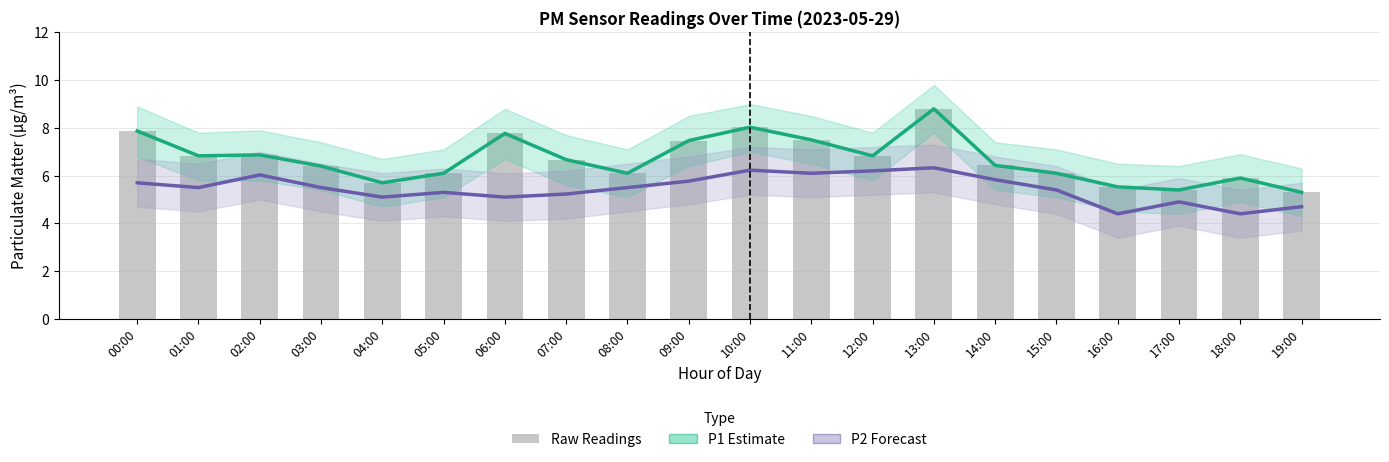

Reading right to left, what are all the values shown in this chart?

P1 (Estimate): 5.3	5.9	5.4	5.5	6.1	6.4	8.8	6.8	7.5	8.0	7.5	6.1	6.7	7.8	6.1	5.7	6.4	6.9	6.8	7.9
P2 (Forecast): 4.7	4.4	4.9	4.4	5.4	5.8	6.3	6.2	6.1	6.2	5.8	5.5	5.2	5.1	5.3	5.1	5.5	6.0	5.5	5.7